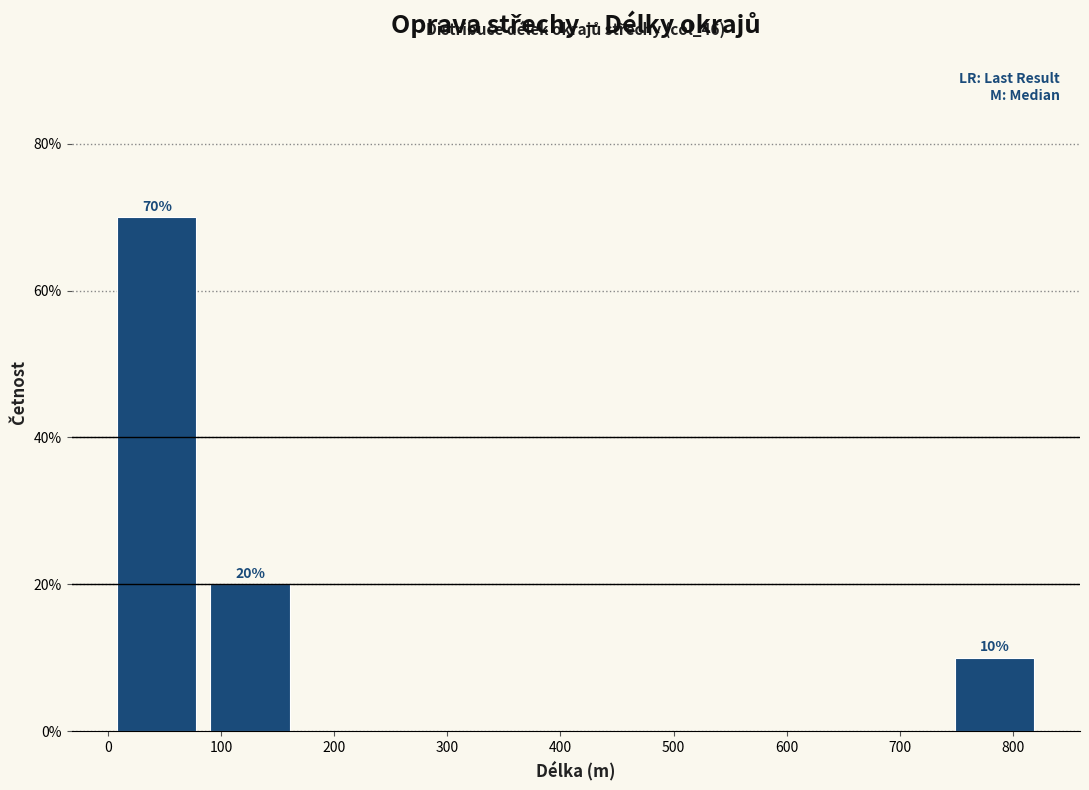

Over which range of the x-axis is the bar tallest?

0 to 80